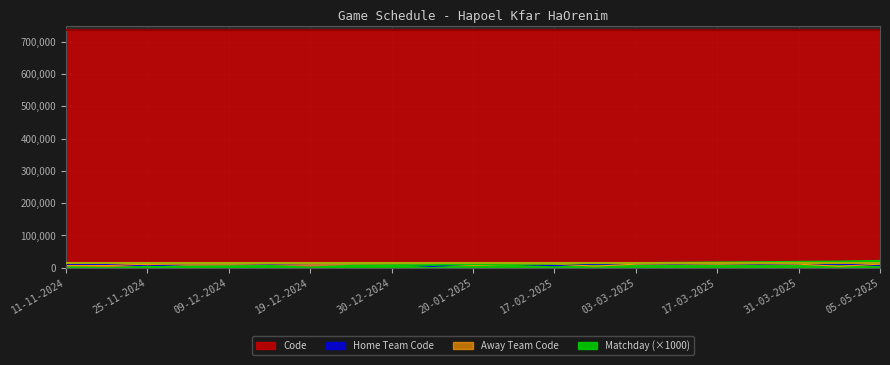

List the series in order of their peak value, highest first.

Code, Matchday, Away Team Code, Home Team Code